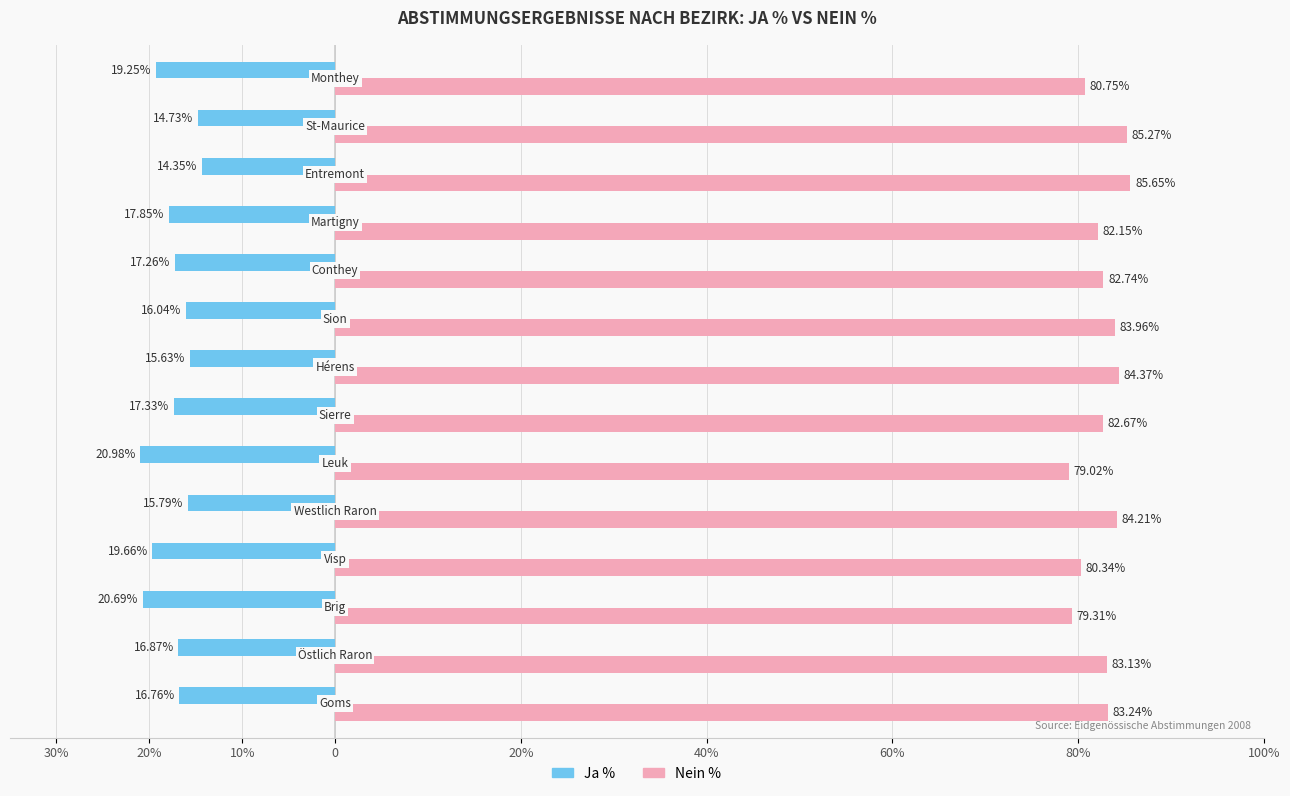

What are all the series names shown in the legend?

Ja %, Nein %